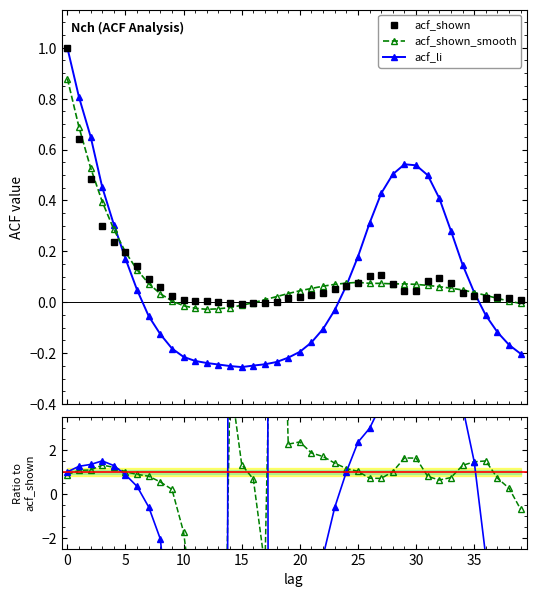

Does the chart have visible grid lines?

No